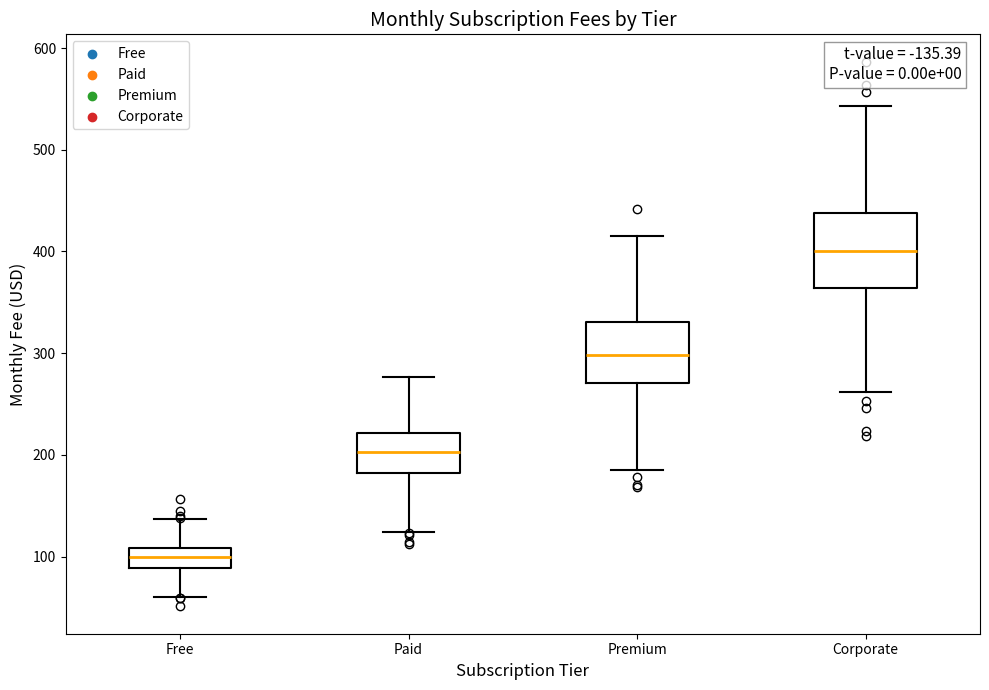

Comparing the boxes themselves (not the whiskers), which one is the tallest?

Corporate